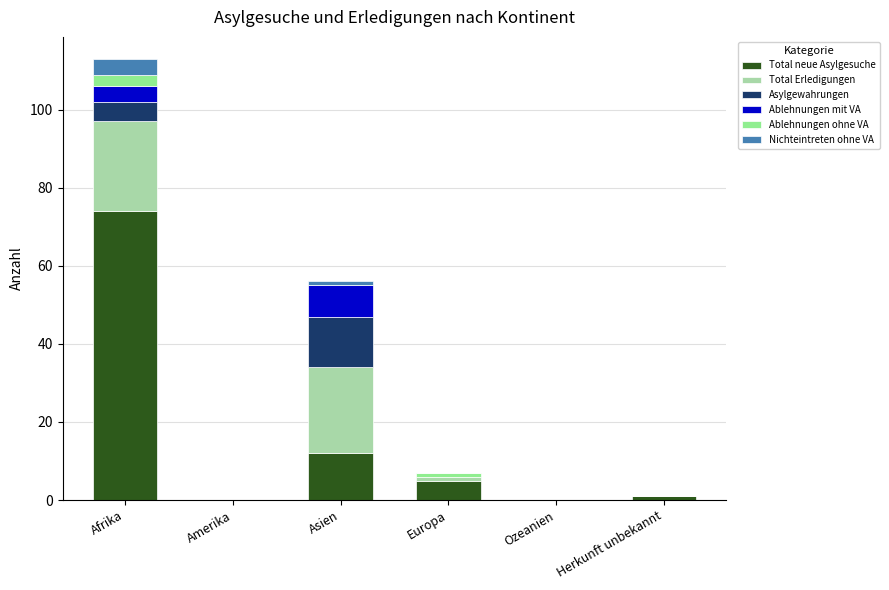

What is the maximum value for Total neue Asylgesuche?

74